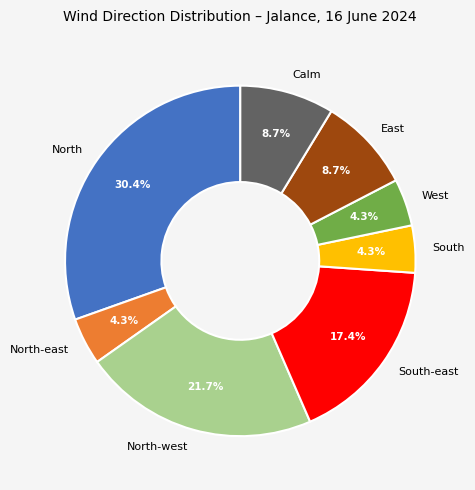

Combined, what portion of the pie is West and East?

13.0%